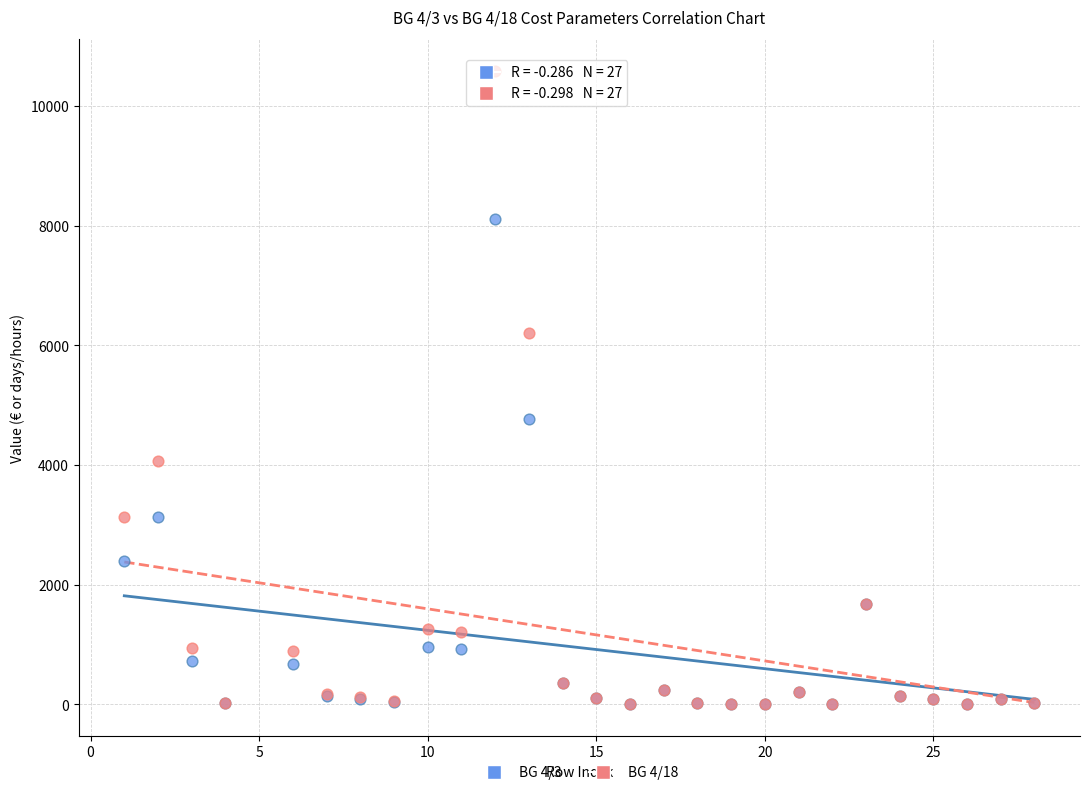

What are all the series names shown in the legend?

BG 4/3, BG 4/18